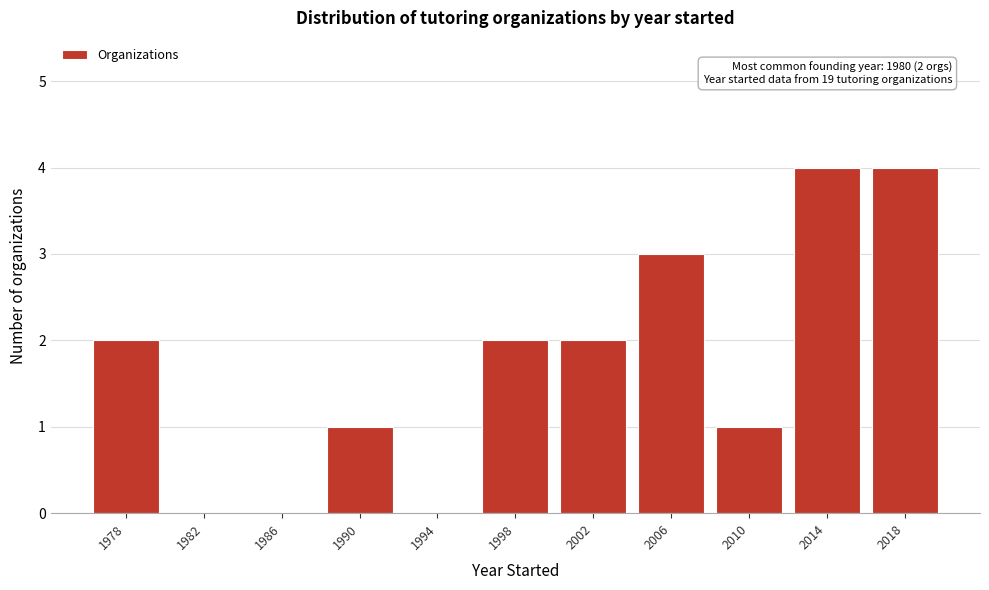

Reading left to right, what are all the values shown in this chart?

1978=2	1982=0	1986=0	1990=1	1994=0	1998=2	2002=2	2006=3	2010=1	2014=4	2018=4